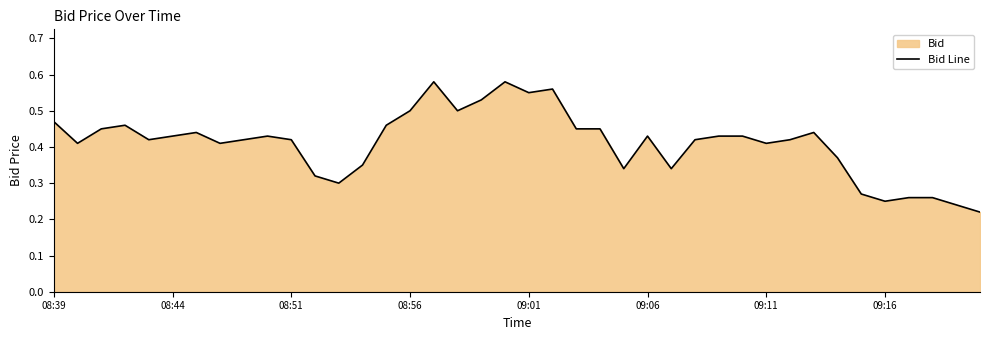

What is the average value?

0.4